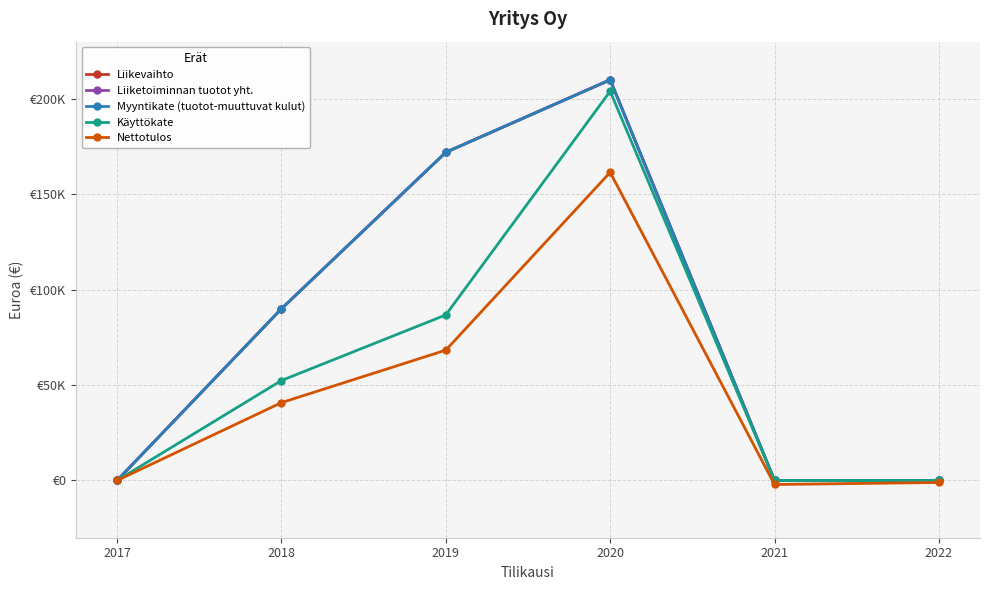

True or false: Liikevaihto and Liiketoiminnan tuotot yht. intersect in this chart.

False